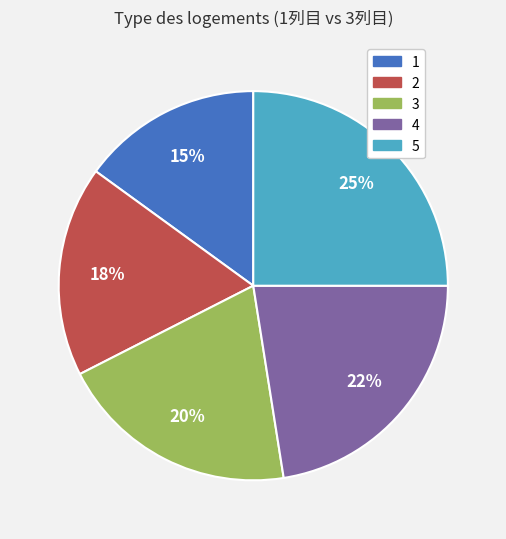

To the nearest percent, what is the difference between the largest and smallest slice percentages?

10%